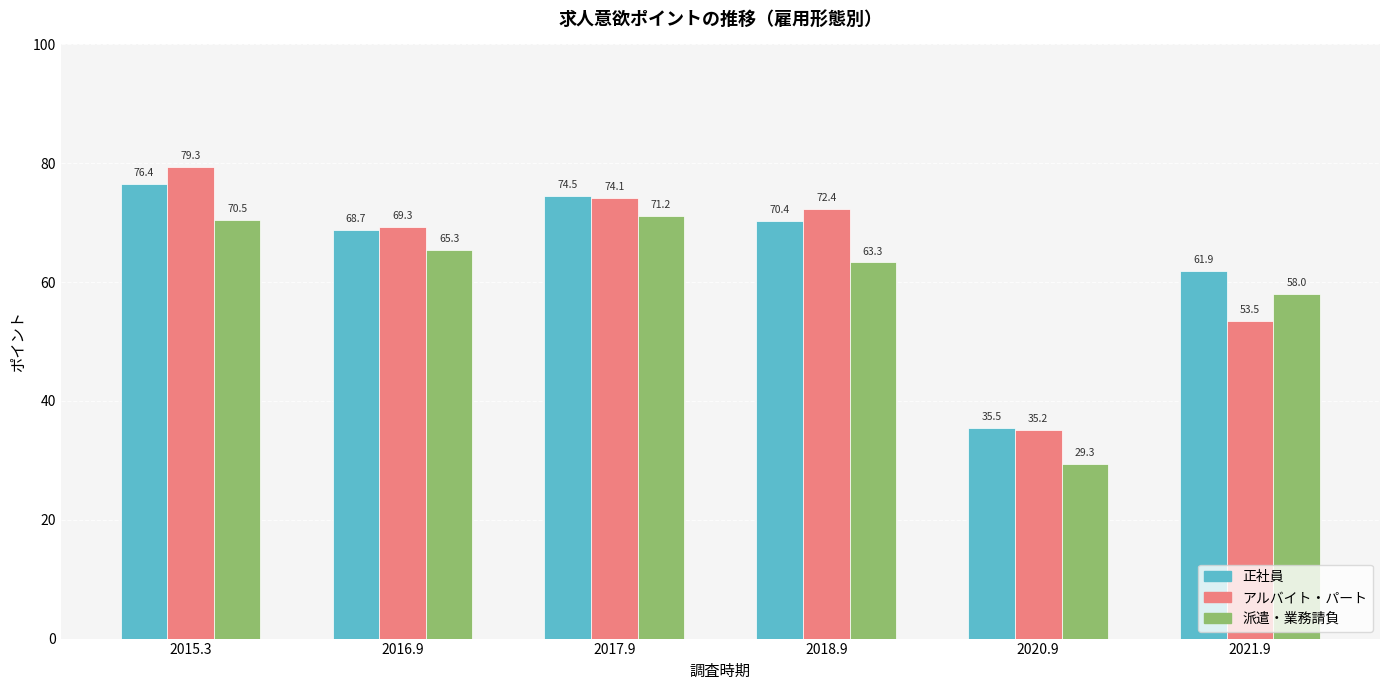

How many data points in 正社員 are less than 70?

3